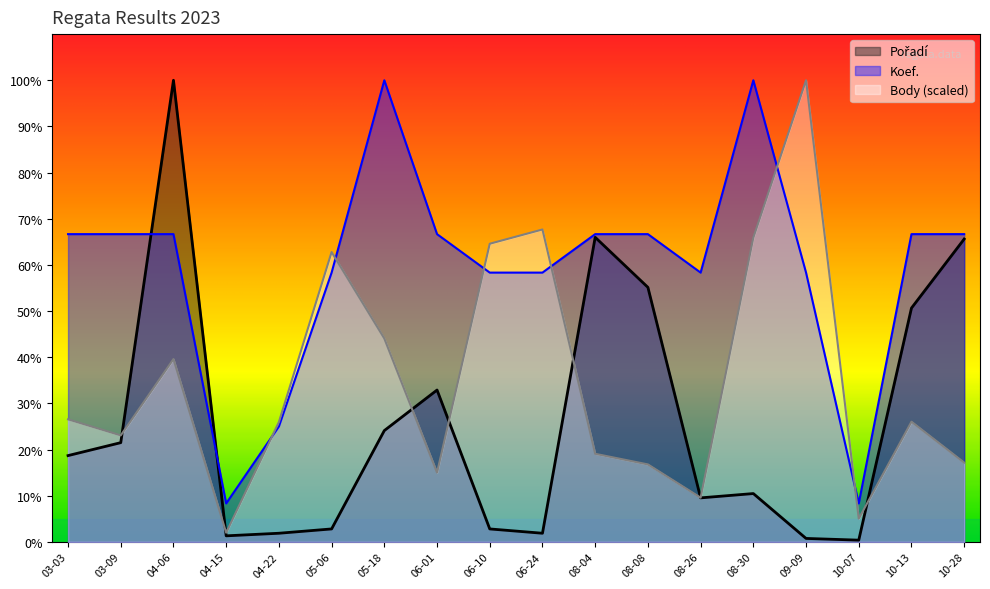

Rank the categories by Body_scaled value from highest to lowest.

2023-09-09, 2023-06-24, 2023-08-30, 2023-06-10, 2023-05-06, 2023-05-18, 2023-04-06, 2023-03-03, 2023-10-13, 2023-04-22, 2023-03-09, 2023-08-04, 2023-10-28, 2023-08-08, 2023-06-01, 2023-08-26, 2023-10-07, 2023-04-15